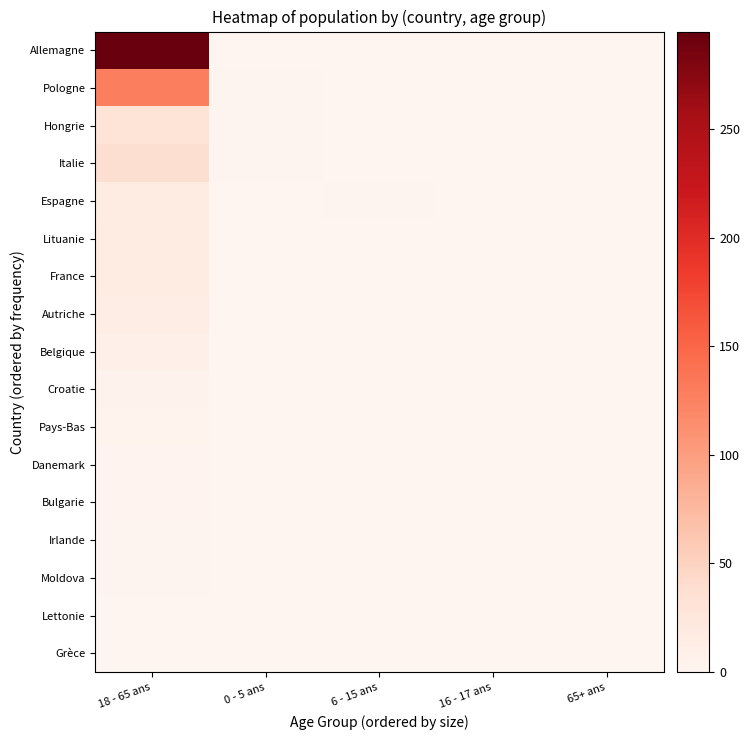

What is the difference between the highest and lowest values at 6 - 15 ans?

2